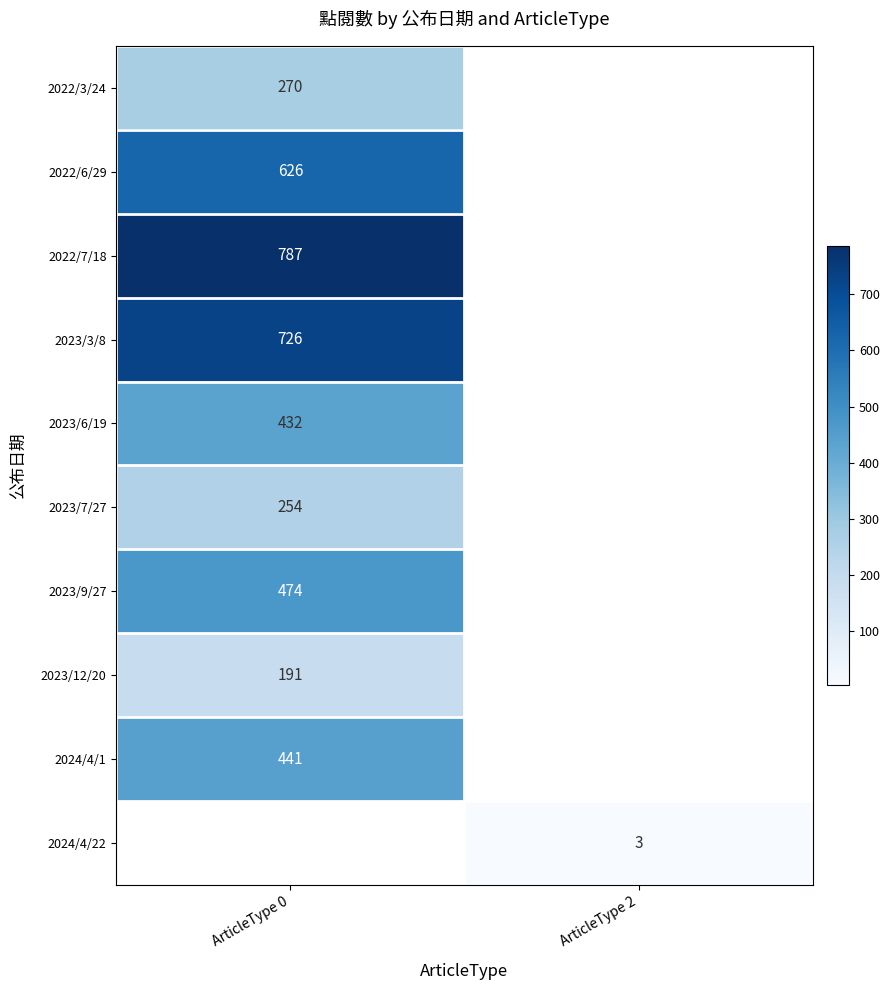

Is it true that 2023/9/27 equals 667 at ArticleType 0?

False